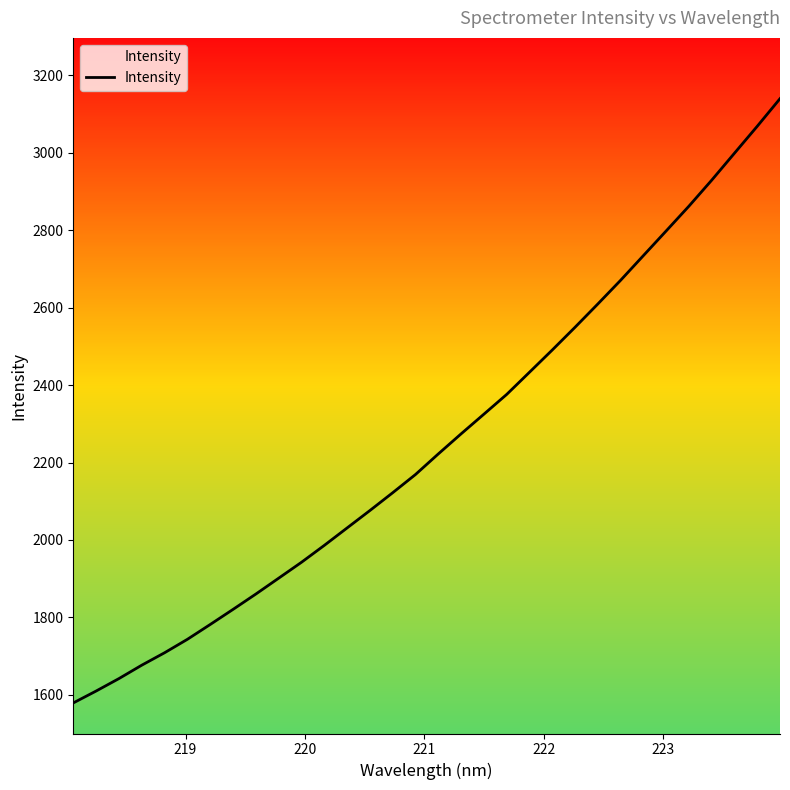

What is the greatest value displayed?

3139.8